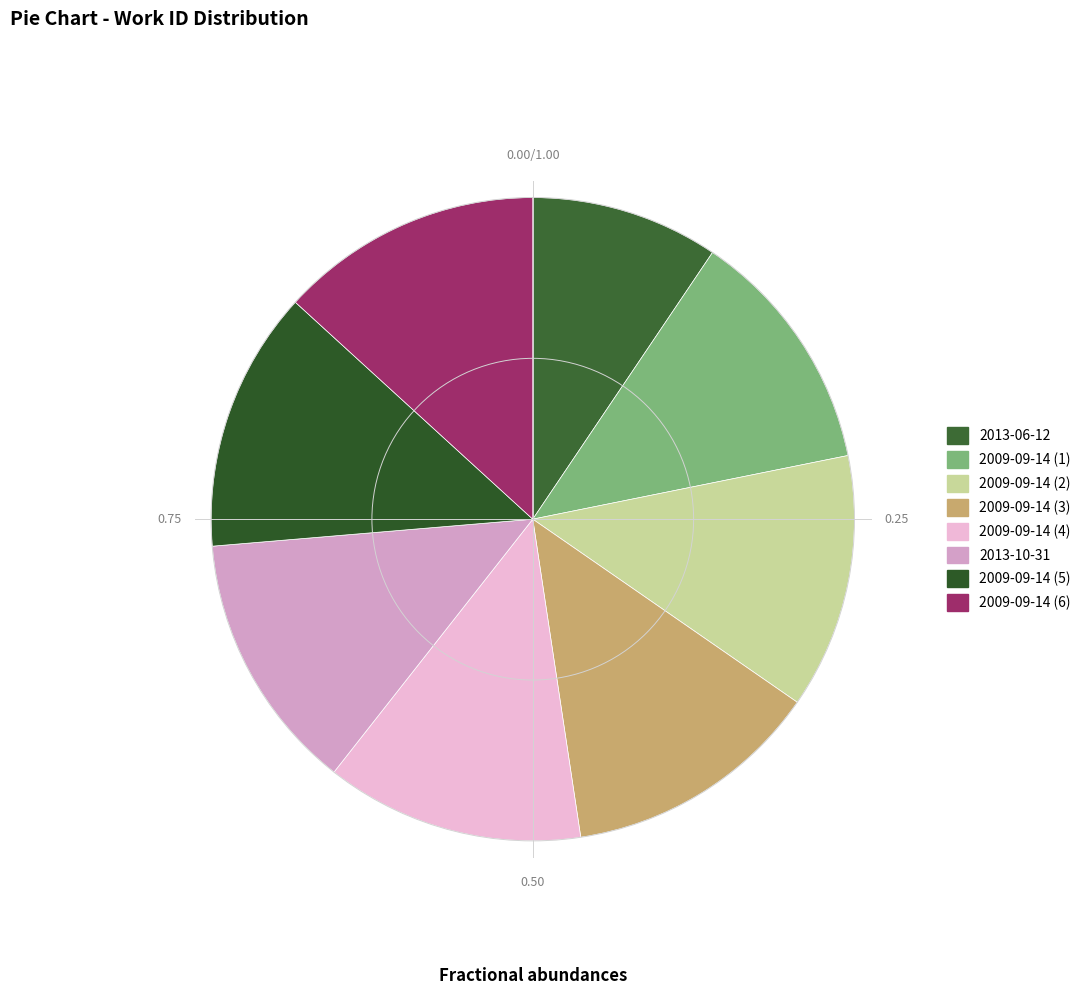

Do 2013-06-12 and 2009-09-14 (2) together represent more than half of the pie?

No